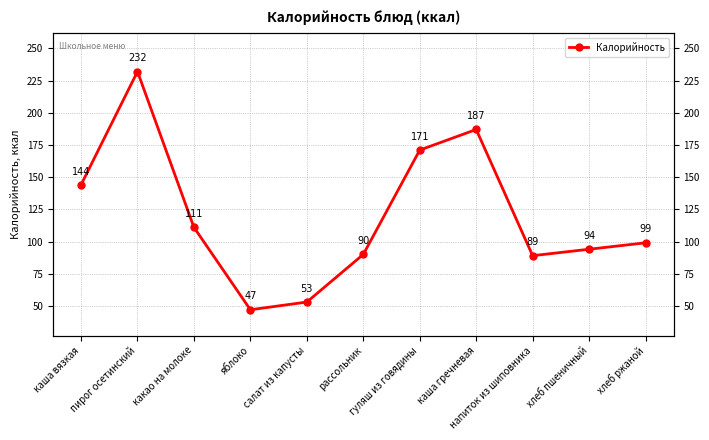

Between рассольник and хлеб ржаной, which is larger?

хлеб ржаной